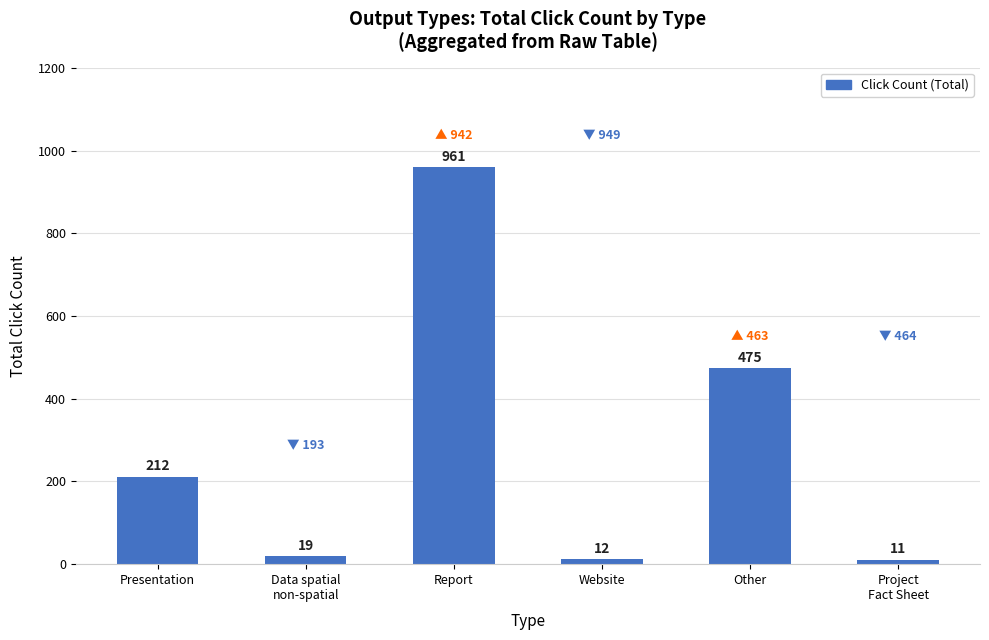

Which category has the highest value across all series?

Report